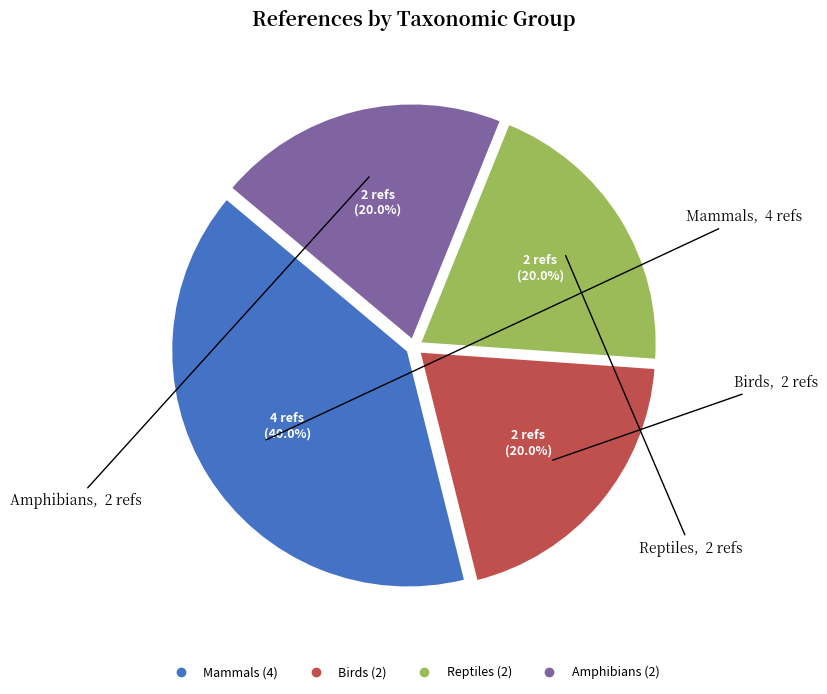

What percentage is NOT represented by Mammals?

60.0%